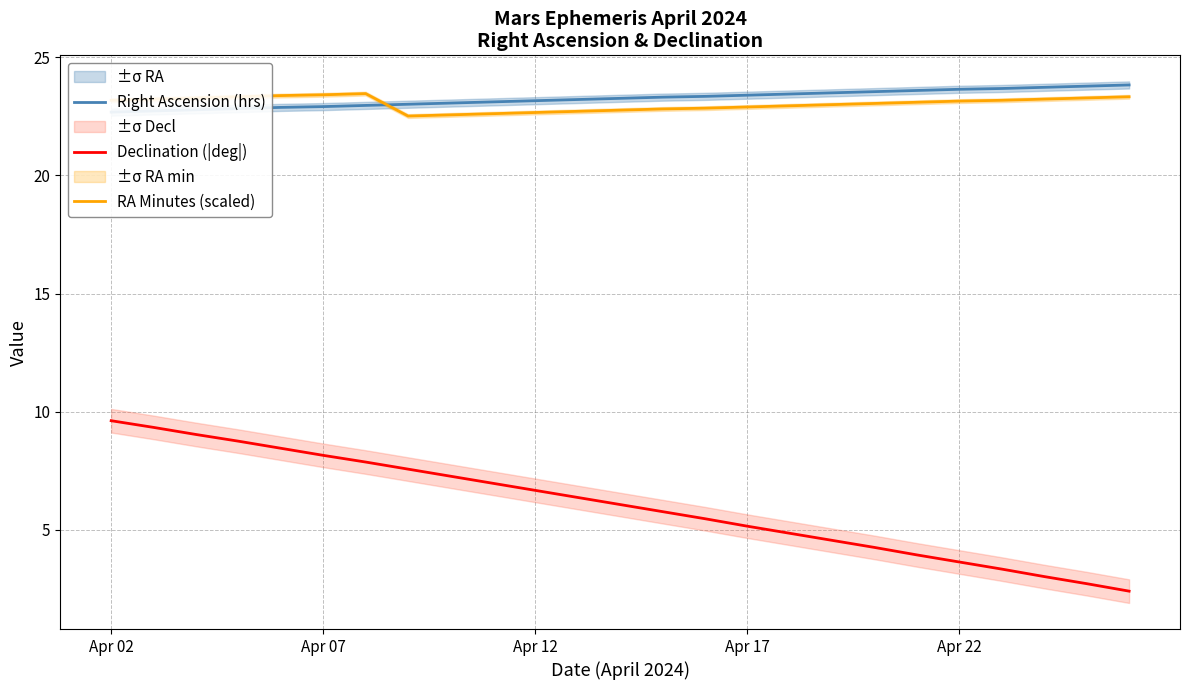

True or false: Declination (|deg|) and RA Minutes (scaled) intersect in this chart.

False